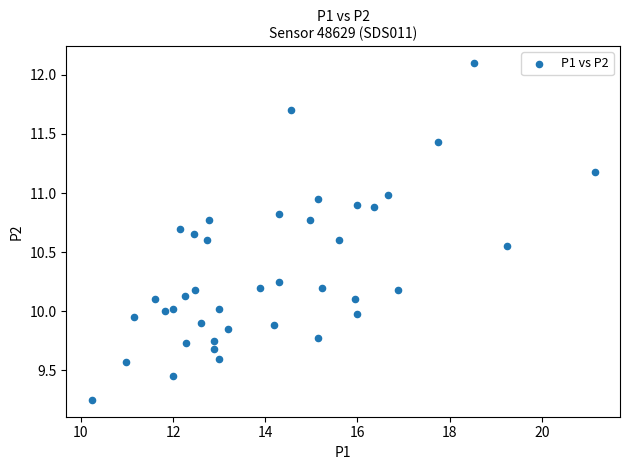

How many data points are displayed?

40